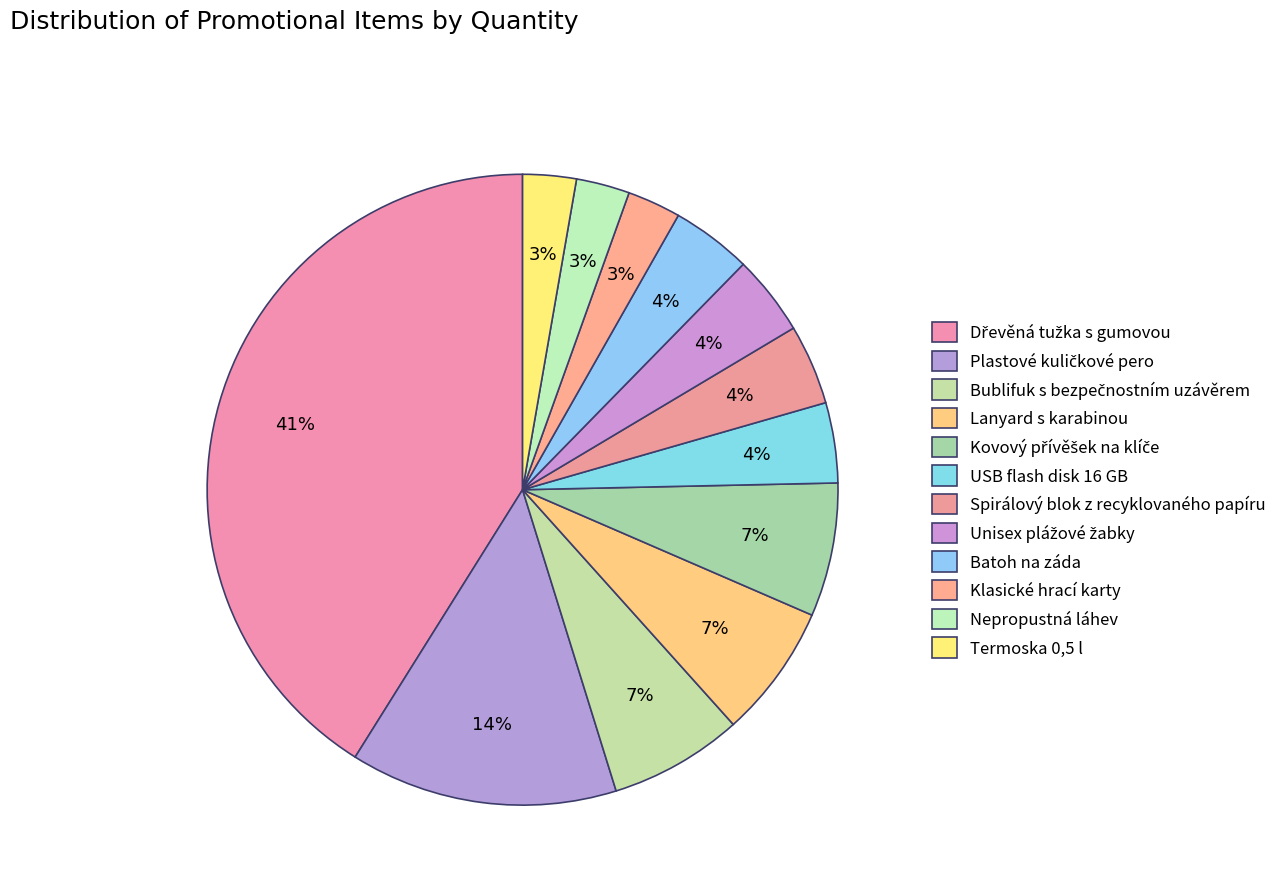

To the nearest percent, what is the difference between the largest and smallest slice percentages?

38%